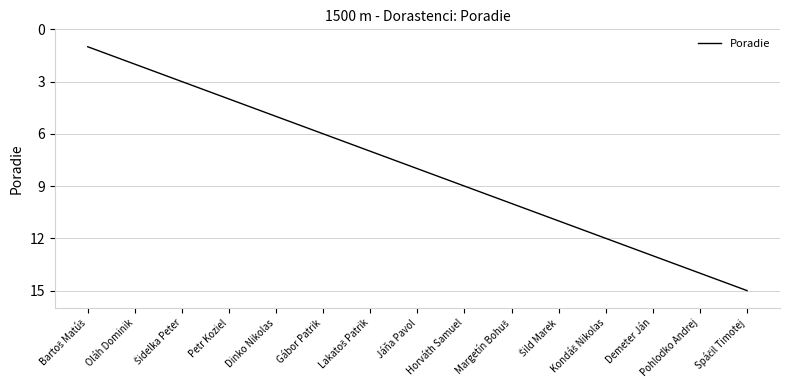

Reading right to left, transcribe all the data shown in this chart.

15	14	13	12	11	10	9	8	7	6	5	4	3	2	1